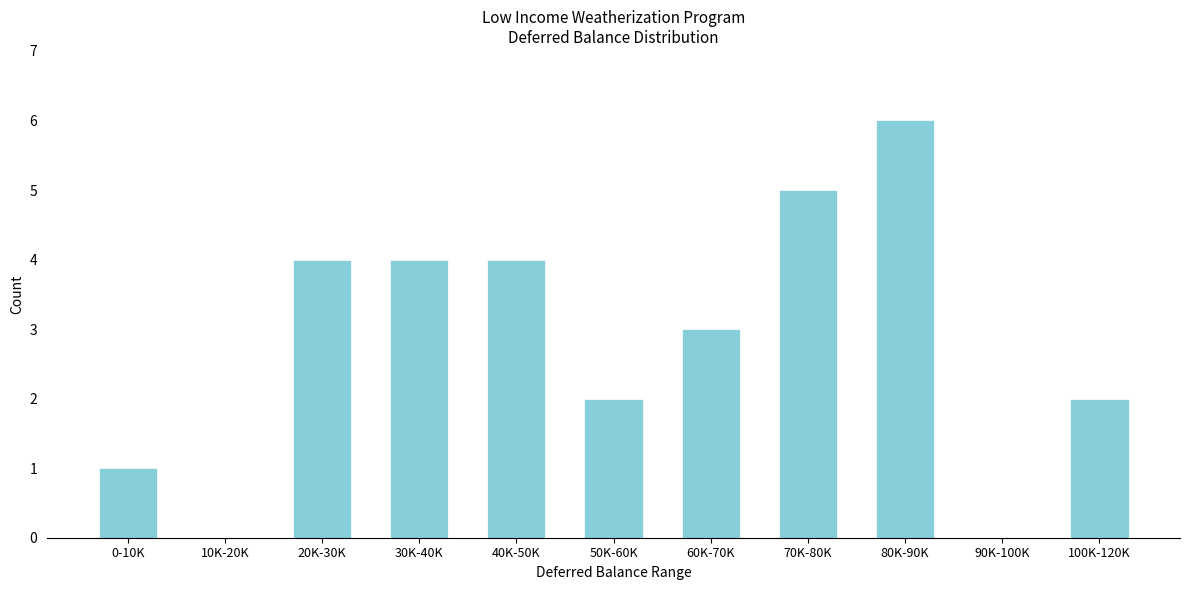

Reading right to left, extract all data points from this chart.

100K-120K=2	90K-100K=0	80K-90K=6	70K-80K=5	60K-70K=3	50K-60K=2	40K-50K=4	30K-40K=4	20K-30K=4	10K-20K=0	0-10K=1